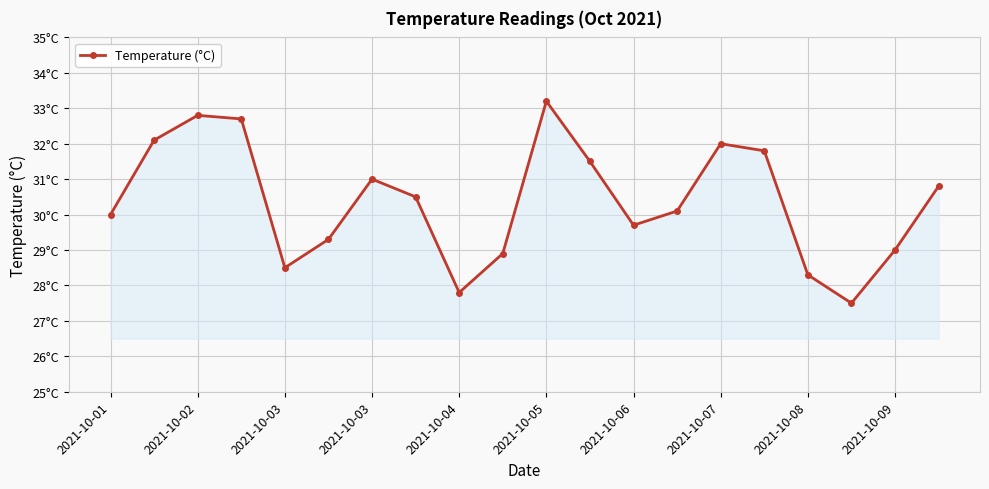

Is this an area chart (filled region under the line)?

Yes